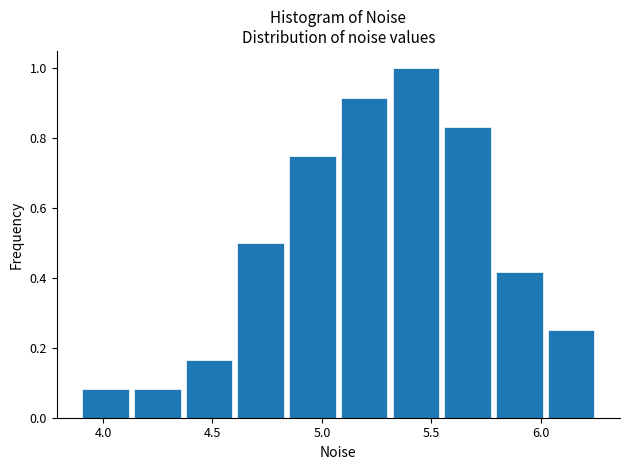

Reading left to right, transcribe this chart: for each bar, give the range it covers on the x-axis and its height. Neither the bar edges nor the heights are printed on the chart, so give them approximately, as read against the axes.

3.90 to 4.15: 0.08
4.15 to 4.40: 0.08
4.40 to 4.60: 0.16
4.60 to 4.85: 0.50
4.85 to 5.10: 0.76
5.10 to 5.30: 0.92
5.30 to 5.55: 1.00
5.55 to 5.80: 0.84
5.80 to 6.05: 0.42
6.05 to 6.25: 0.26